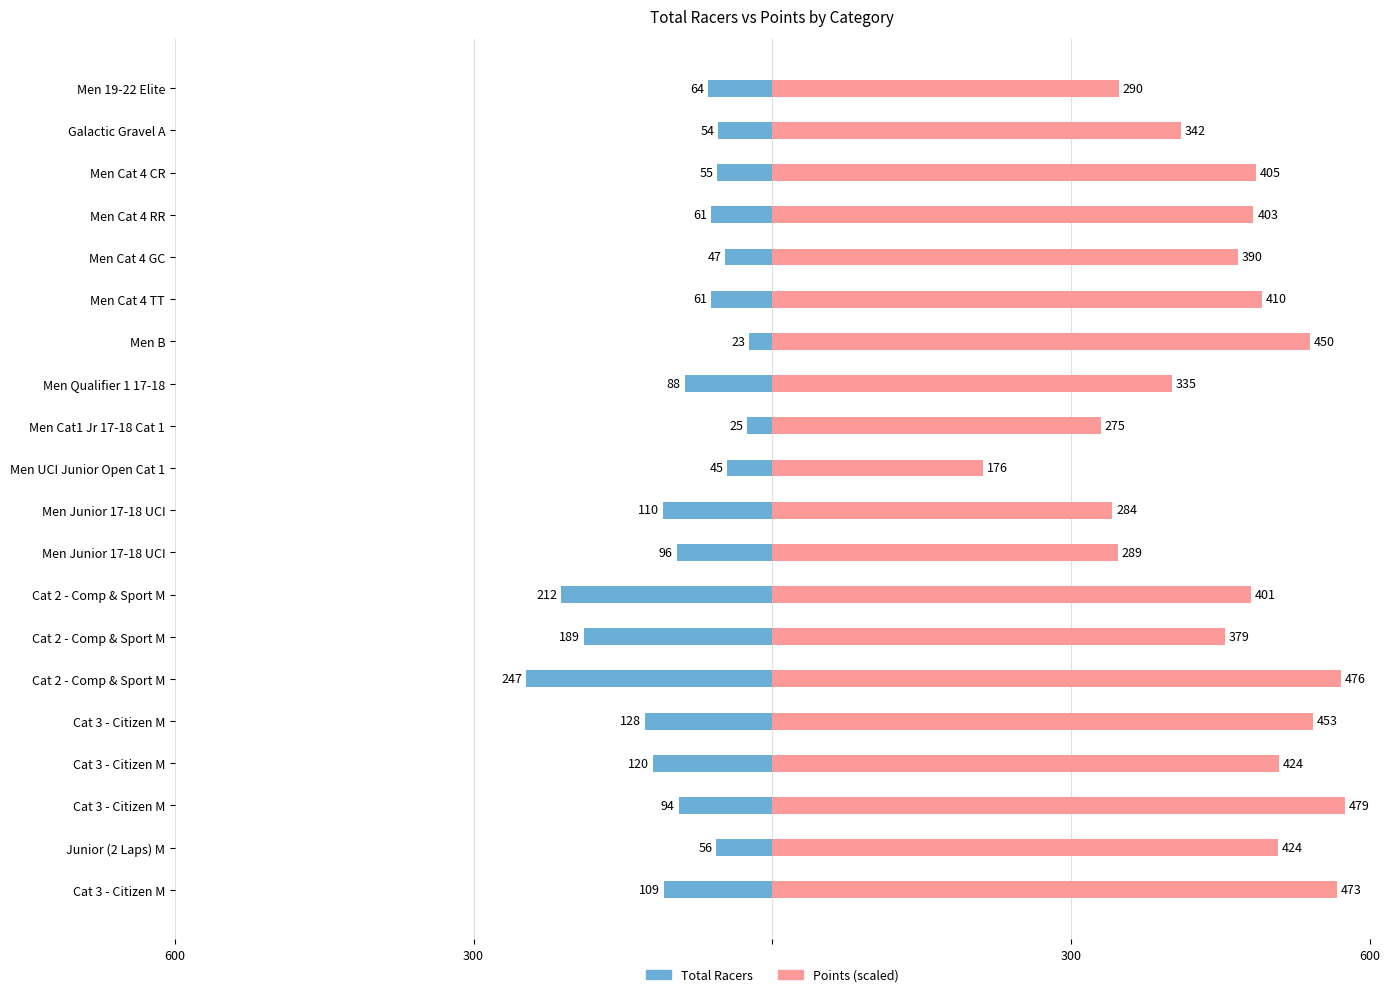

Is the value of Points at Men Cat1 Jr 17-18 Cat 1 greater than the value of Total Racers at Junior (2 Laps) M?

Yes